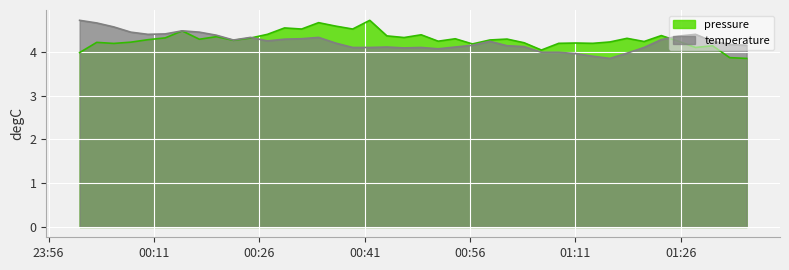

What is the greatest value displayed?

4.7